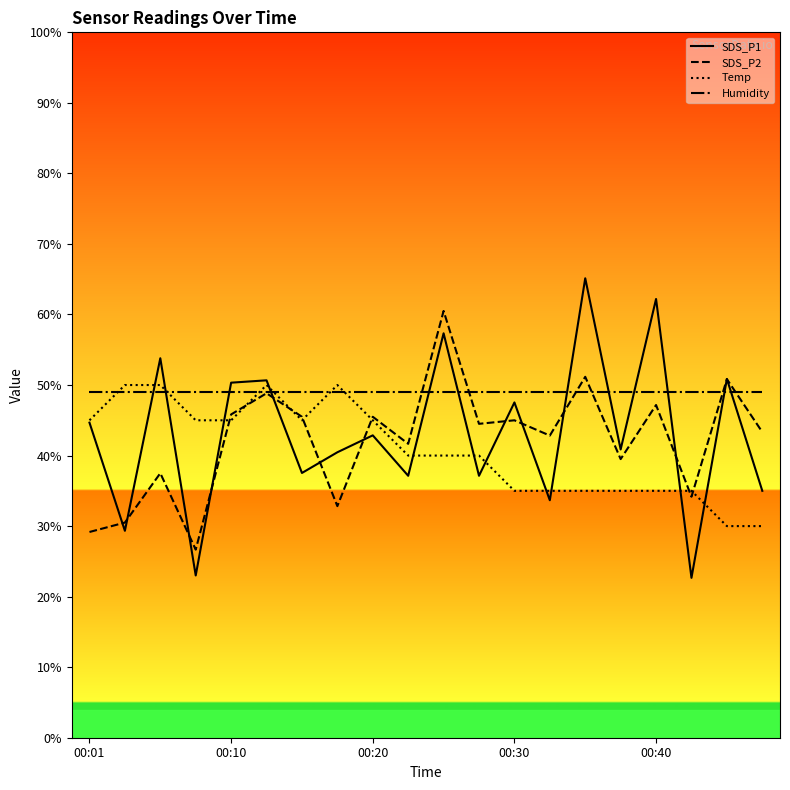

Which series has the largest total across all categories?

Humidity